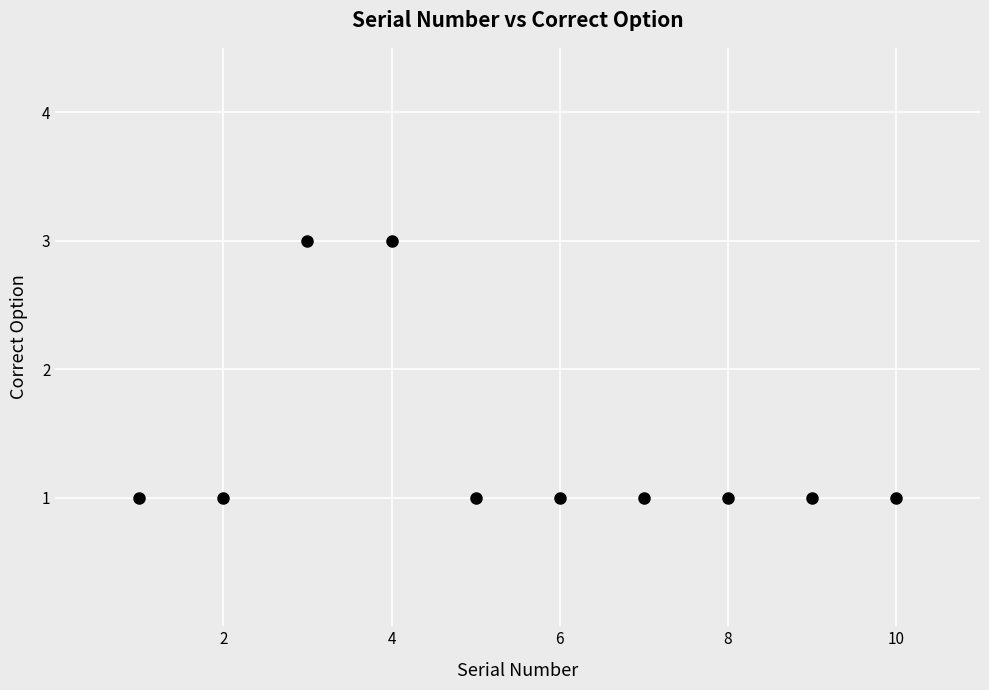

What is the range of X values (max minus min)?

9